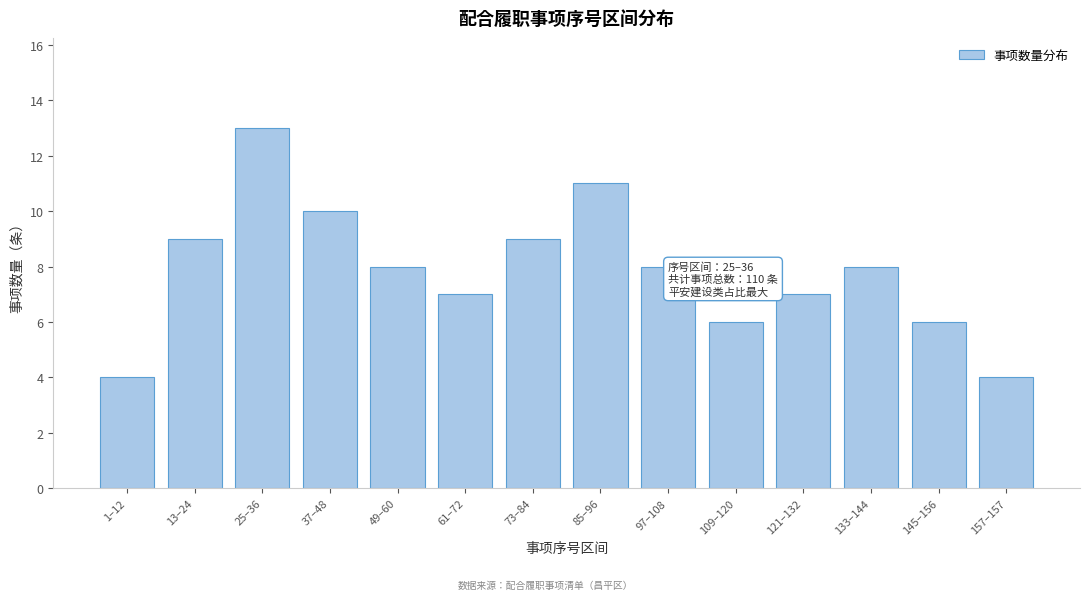

Reading right to left, list all the values displayed in this chart.

157–157=4	145–156=6	133–144=8	121–132=7	109–120=6	97–108=8	85–96=11	73–84=9	61–72=7	49–60=8	37–48=10	25–36=13	13–24=9	1–12=4